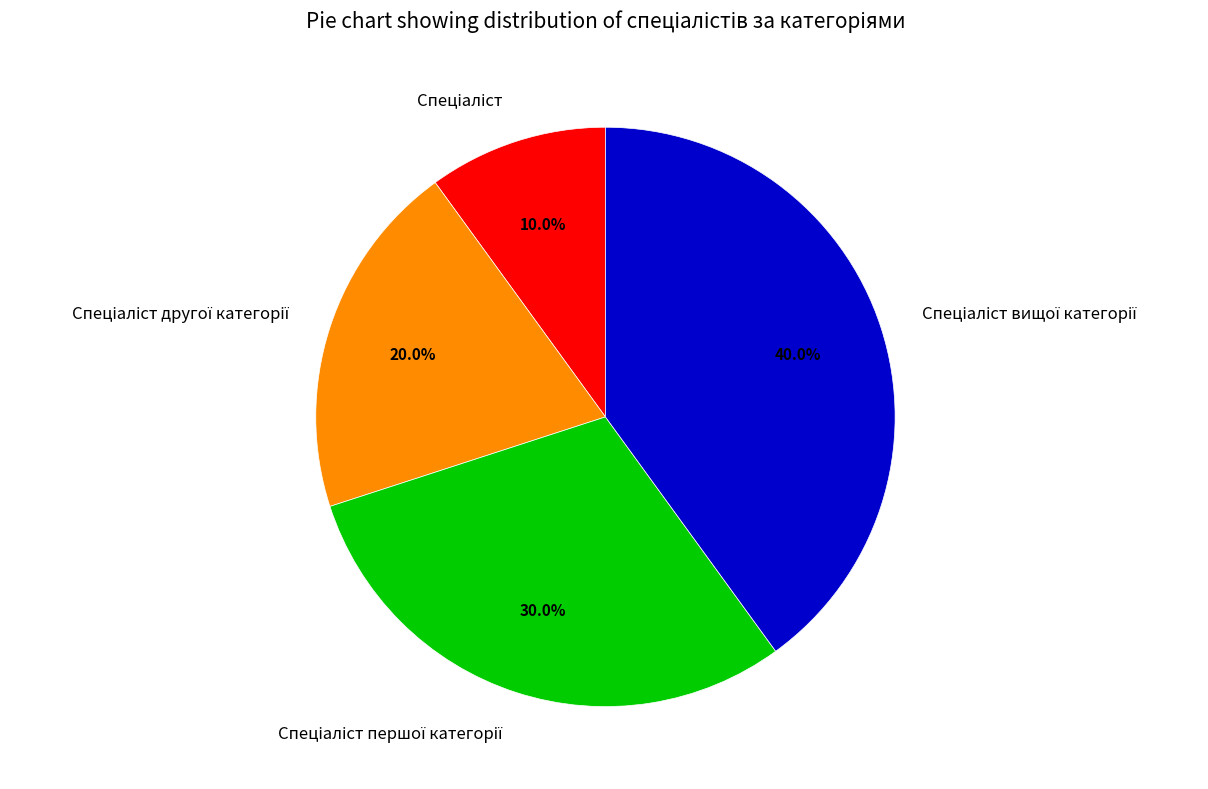

Is there any slice that represents more than half of the pie?

No